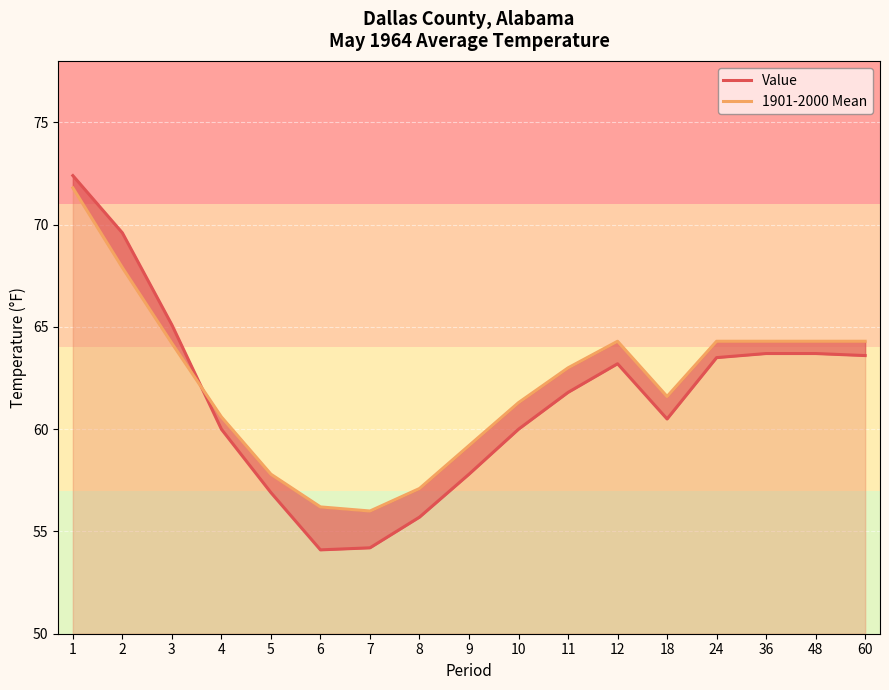

At which category does the chart reach its peak across all series?

1